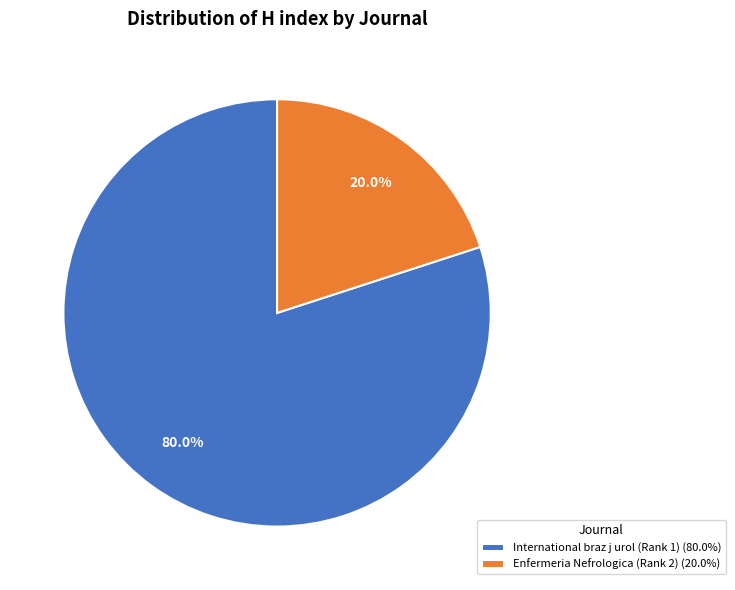

Rank the categories by value from highest to lowest.

International braz j urol (Rank 1), Enfermeria Nefrologica (Rank 2)